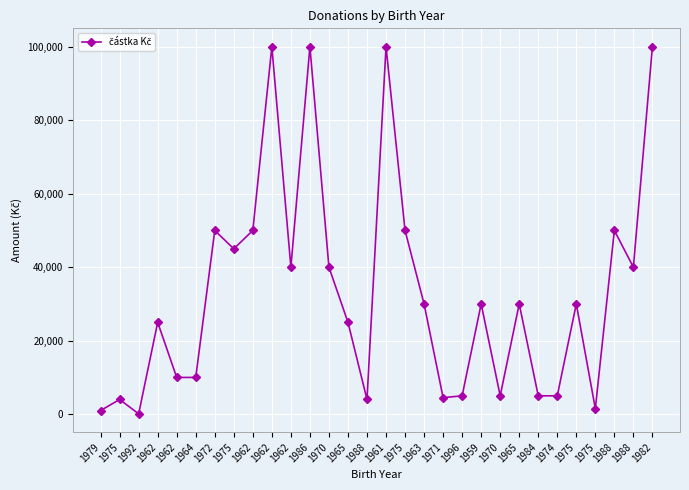

Reading left to right, transcribe all the data shown in this chart.

1000	4000	100	25000	10000	10000	50000	45000	50000	100000	40000	100000	40000	25000	4000	100000	50000	30000	4500	5000	30000	5000	30000	5000	5000	30000	1500	50000	40000	100000